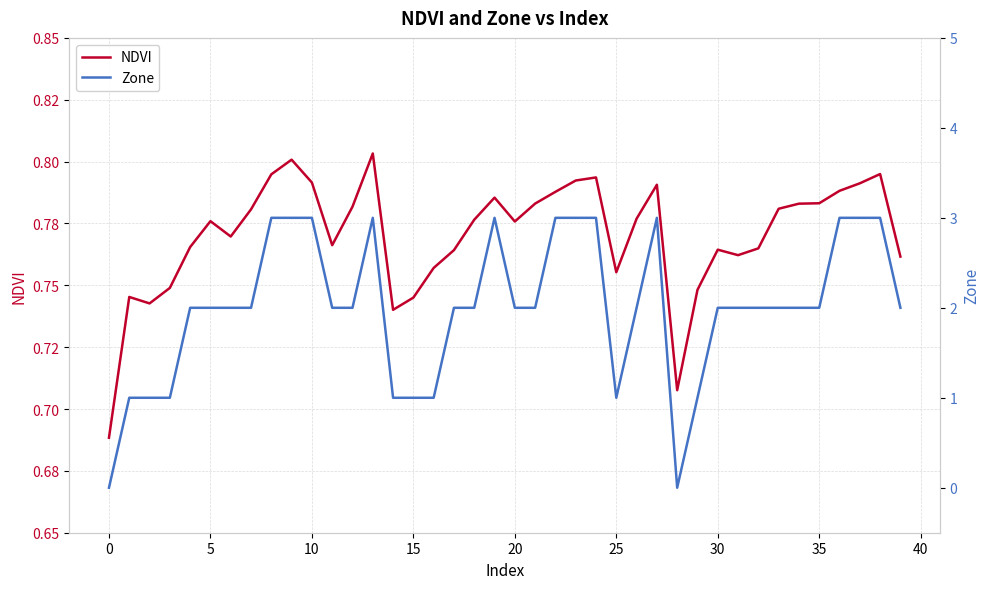

True or false: Zone and NDVI cross at least once.

True